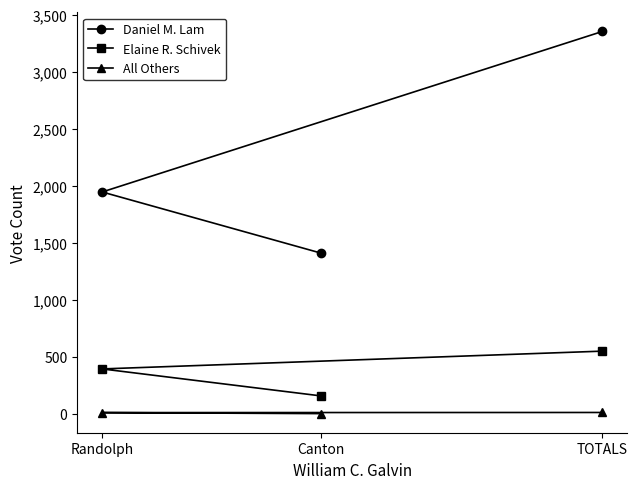

What are all the series names shown in the legend?

Daniel M. Lam, Elaine R. Schivek, All Others